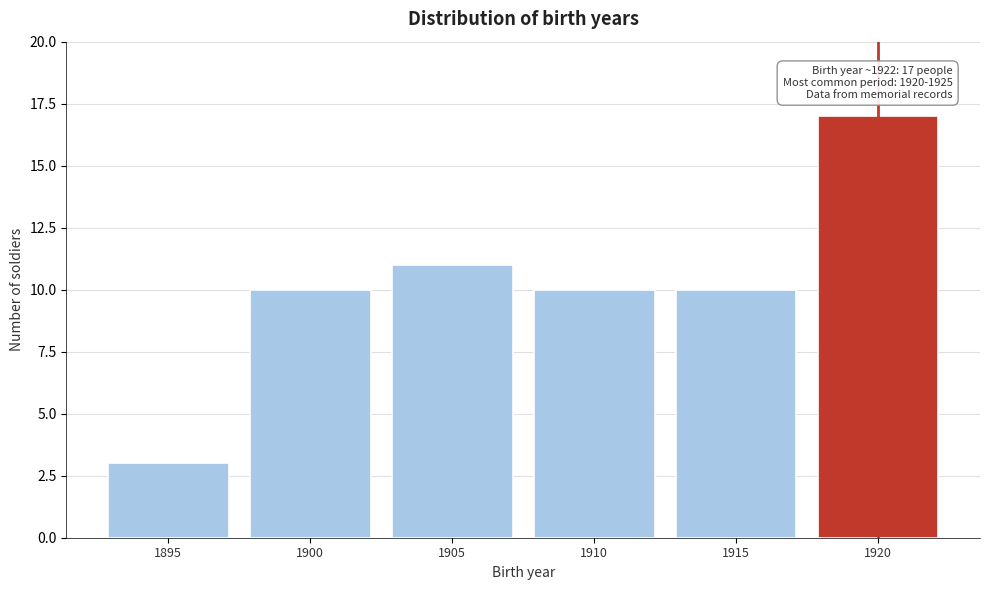

Reading right to left, extract all data points from this chart.

1920=17	1915=10	1910=10	1905=11	1900=10	1895=3